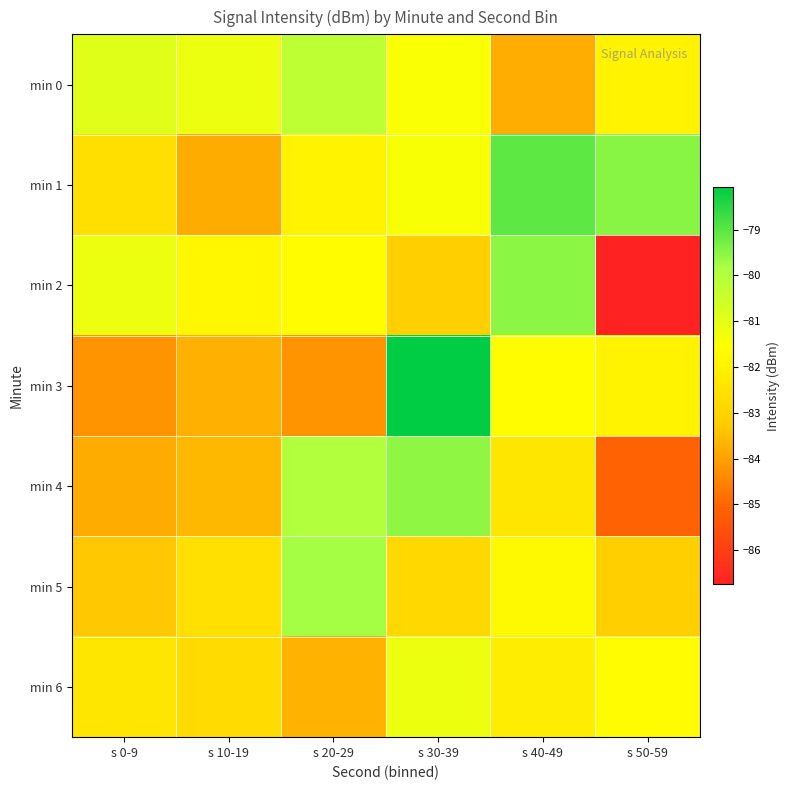

How many categories are shown in the chart?

6